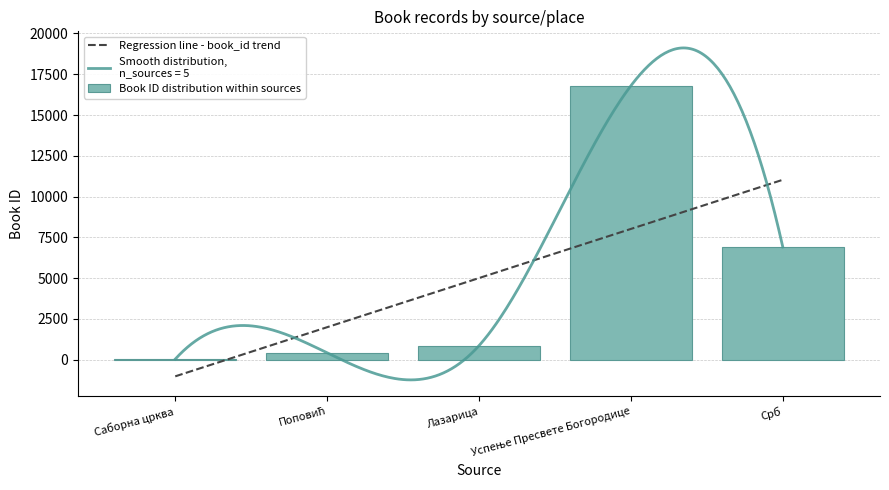

List the labels in order of value, largest first.

Успење Пресвете Богородице, Срб, Лазарица, Поповић, Саборна црква